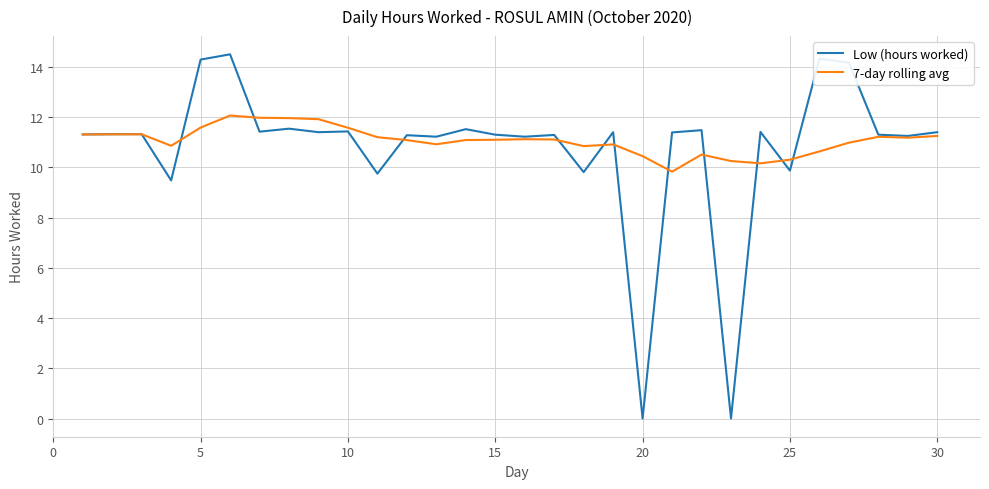

List the series in order of their peak value, highest first.

Low (hours worked), 7-day rolling avg